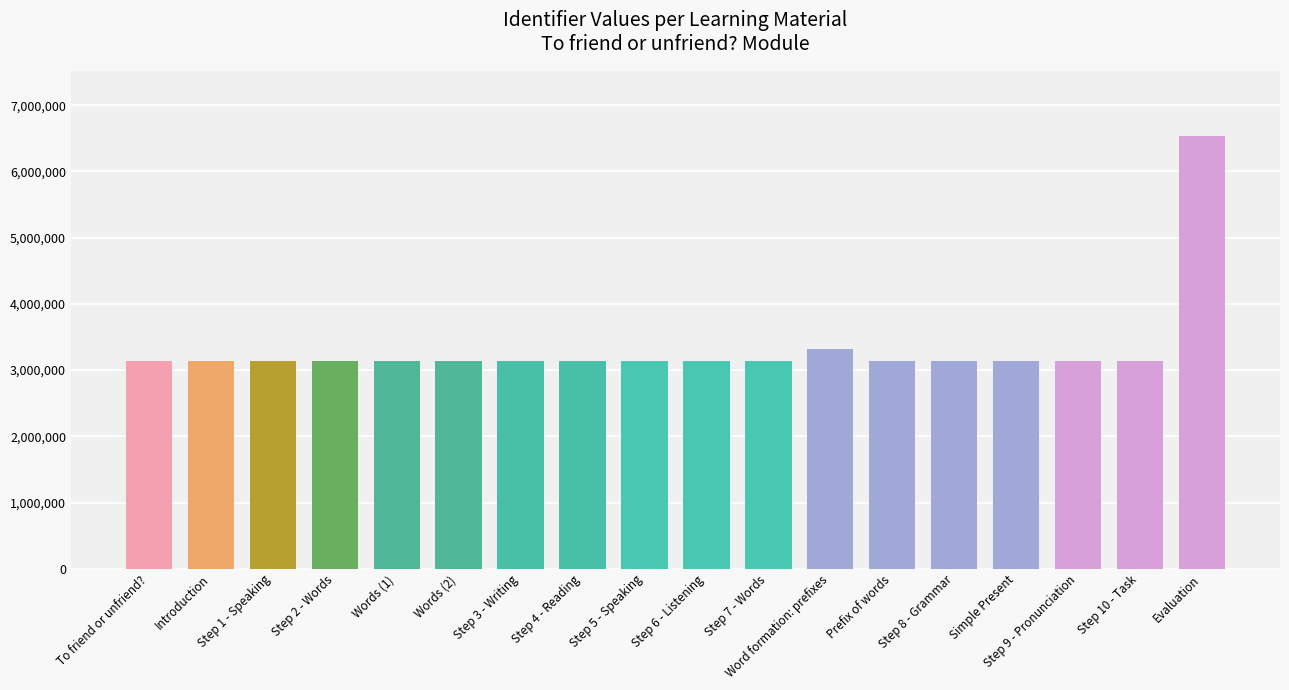

Read the value at Step 7 - Words, to the nearest 10.

3132250